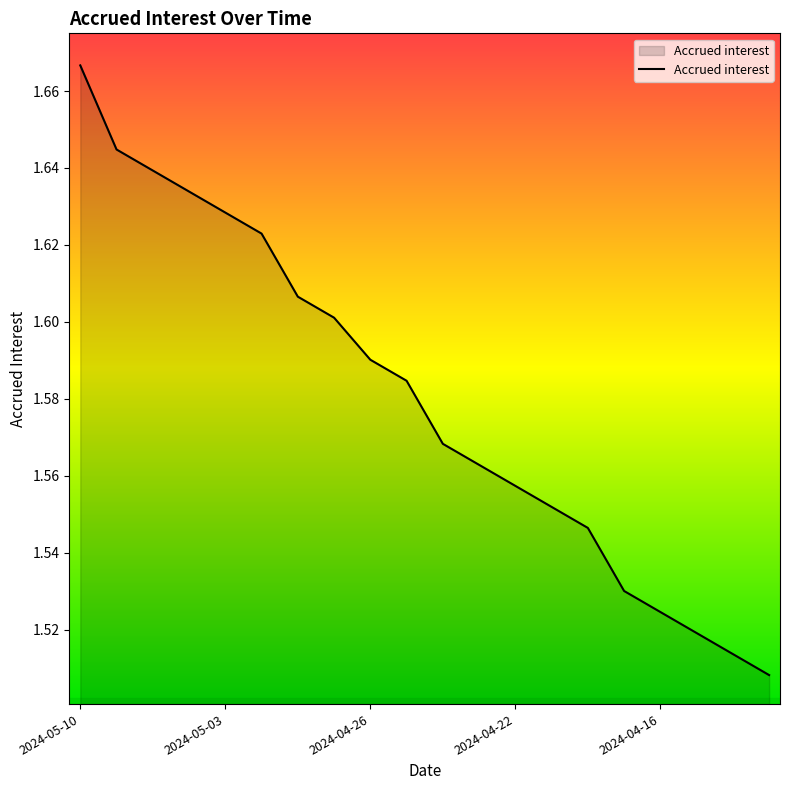

Does the chart have visible grid lines?

No